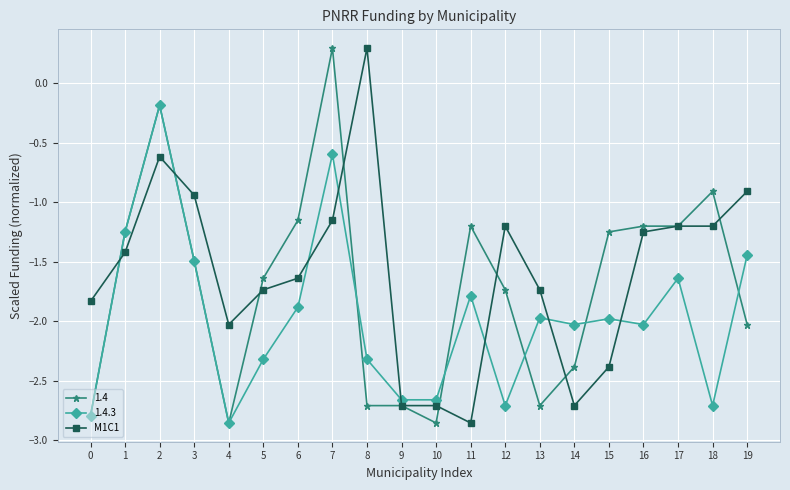

What is the highest value of the M1C1 series?

0.3